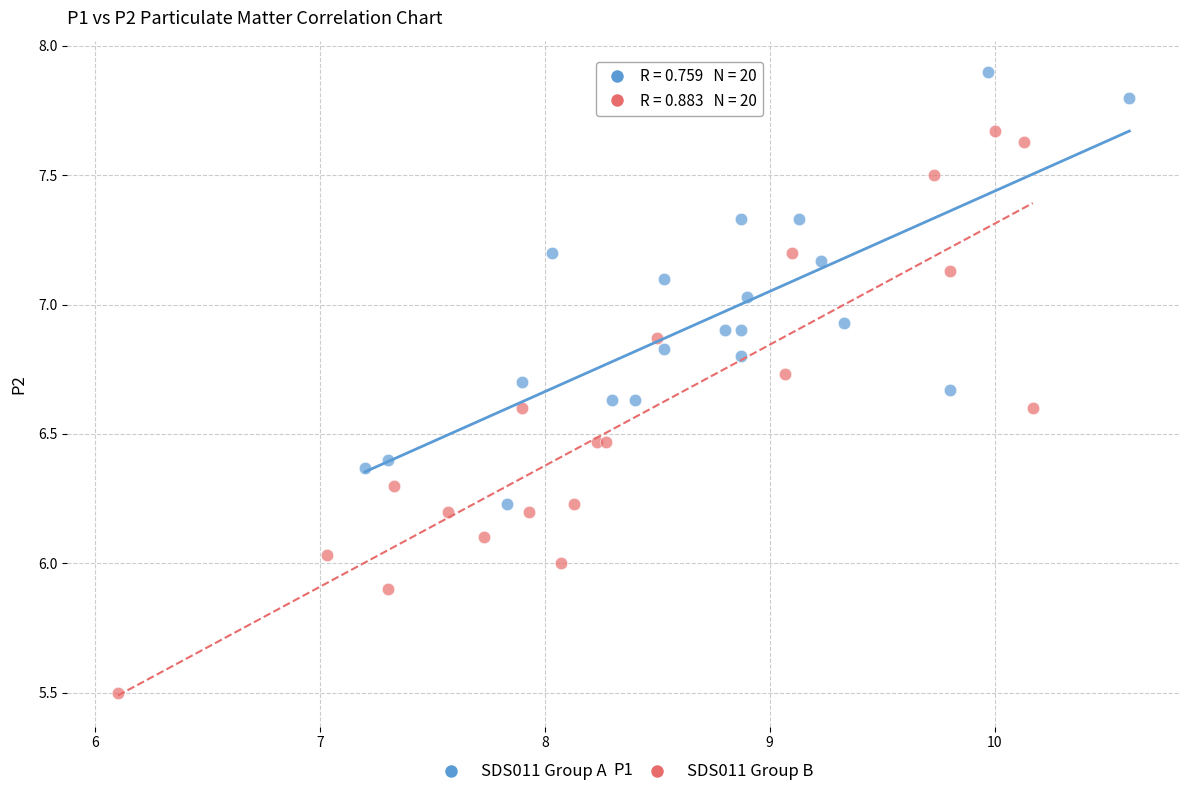

Which series contains the highest Y value?

SDS011 Group A